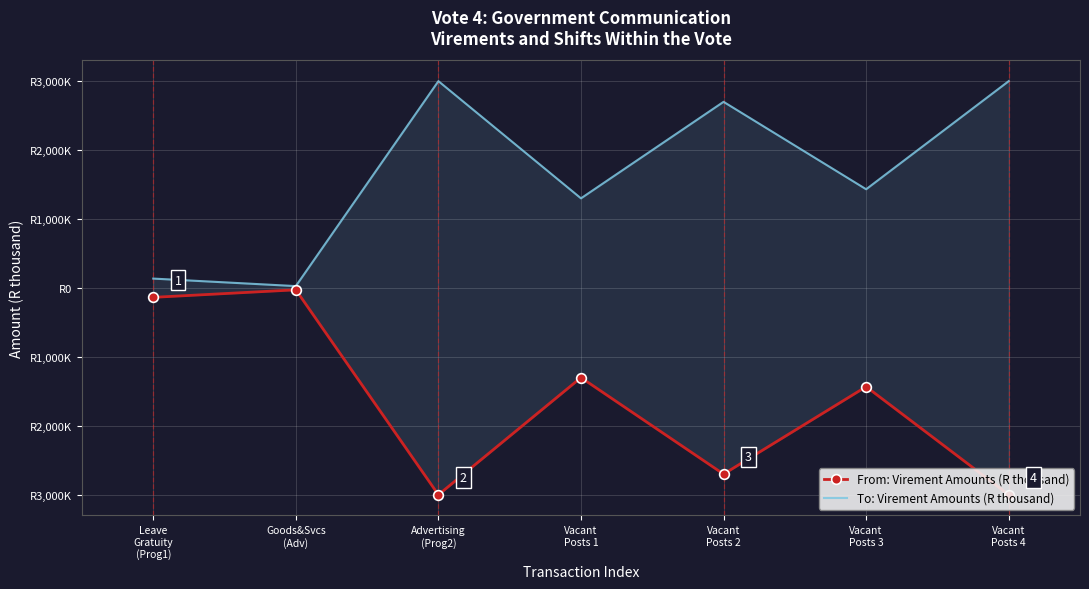

Which series has the largest total across all categories?

To: Virement Amounts (R thousand)